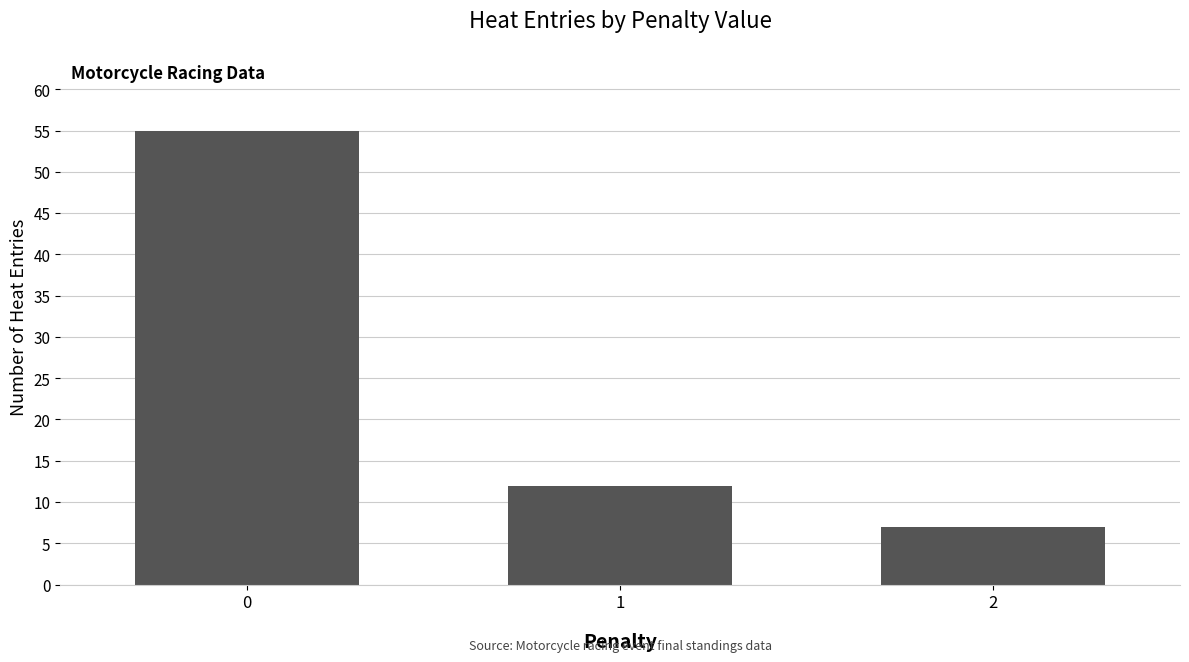

How many values are below 12?

1